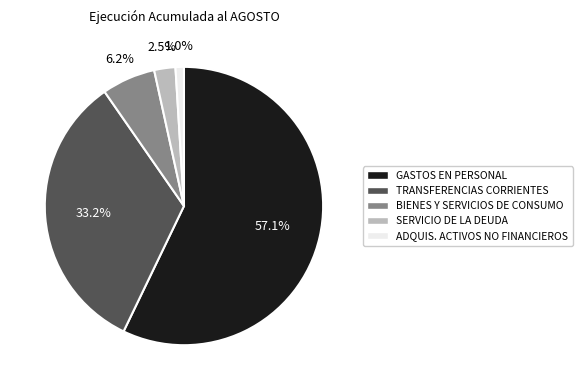

Which slice is the largest?

GASTOS EN PERSONAL